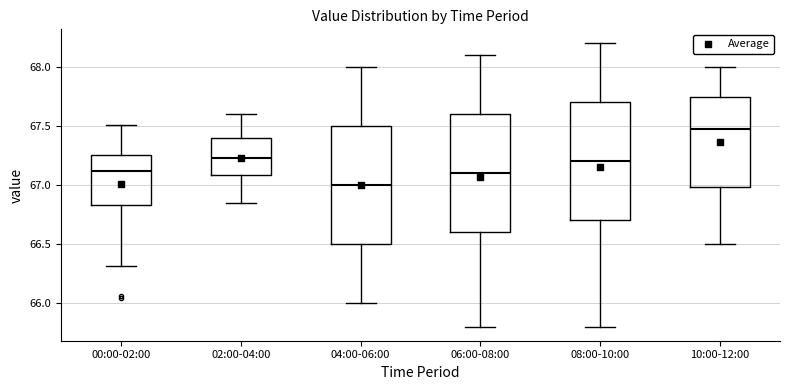

Reading left to right, read every box against the y-axis: the position of its median line, the range the box covers, and the ends of its whiskers. The values are not printed on the chart, so give them approximately, as read against the axis.

00:00-02:00: median 67.10, box 66.85 to 67.25, whiskers 66.30 to 67.50
02:00-04:00: median 67.25, box 67.10 to 67.40, whiskers 66.85 to 67.60
04:00-06:00: median 67.00, box 66.50 to 67.50, whiskers 66.00 to 68.00
06:00-08:00: median 67.10, box 66.60 to 67.60, whiskers 65.80 to 68.10
08:00-10:00: median 67.20, box 66.70 to 67.70, whiskers 65.80 to 68.20
10:00-12:00: median 67.50, box 67.00 to 67.75, whiskers 66.50 to 68.00